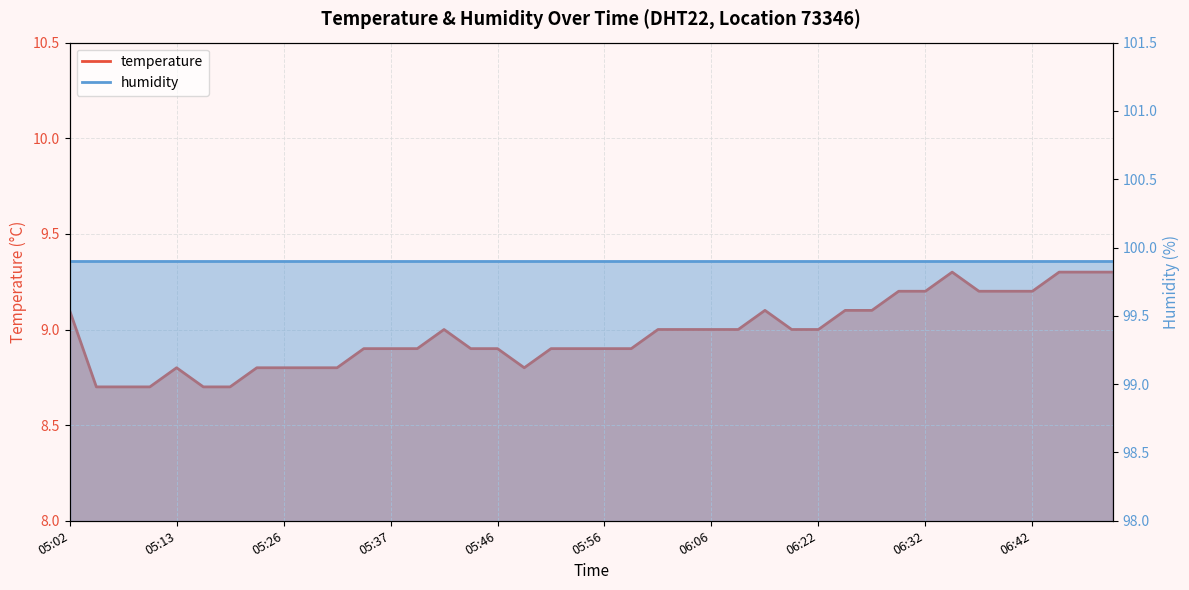

Reading left to right, transcribe all the data shown in this chart.

05:02=9.1	05:05=8.7	05:08=8.7	05:11=8.7	05:13=8.8	05:17=8.7	05:20=8.7	05:23=8.8	05:26=8.8	05:29=8.8	05:32=8.8	05:34=8.9	05:37=8.9	05:39=8.9	05:42=9.0	05:44=8.9	05:46=8.9	05:49=8.8	05:51=8.9	05:54=8.9	05:56=8.9	05:59=8.9	06:01=9.0	06:04=9.0	06:06=9.0	06:15=9.0	06:17=9.1	06:20=9.0	06:22=9.0	06:24=9.1	06:27=9.1	06:29=9.2	06:32=9.2	06:34=9.3	06:37=9.2	06:39=9.2	06:42=9.2	06:44=9.3	06:46=9.3	06:49=9.3